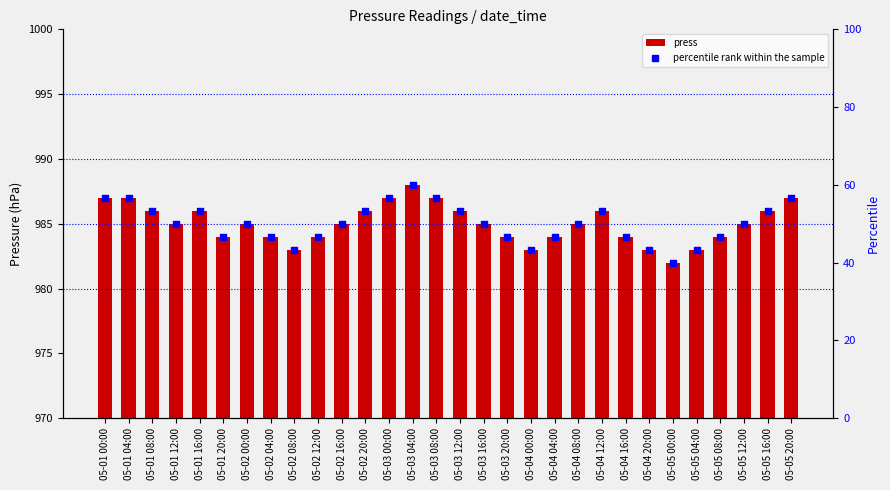

What are all the series names shown in the legend?

press, percentile rank within the sample